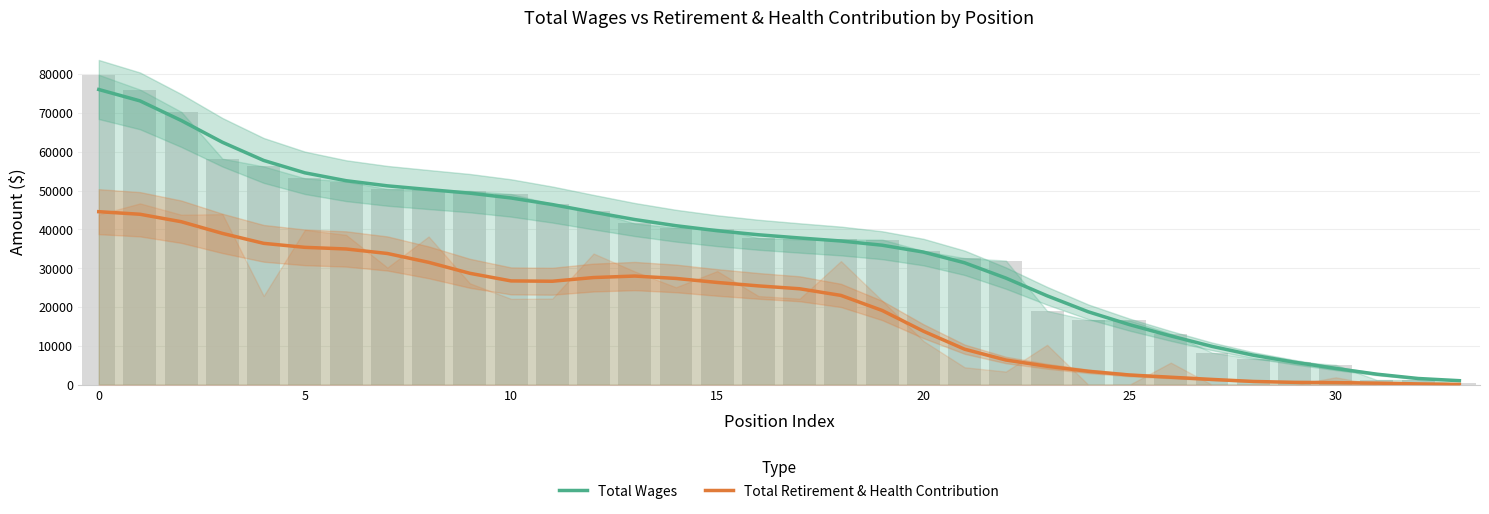

What are all the series names shown in the legend?

Total Wages, Total Retirement & Health Contribution